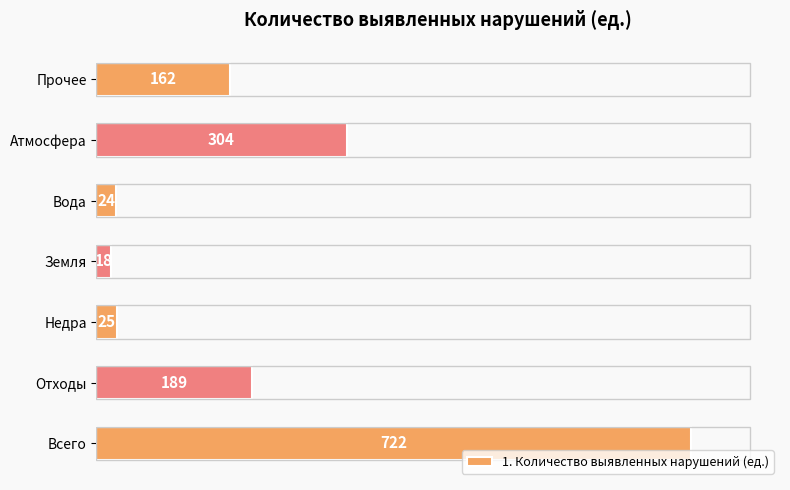

Rank the categories by value from lowest to highest.

Земля, Вода, Недра, Прочее, Отходы, Атмосфера, Всего